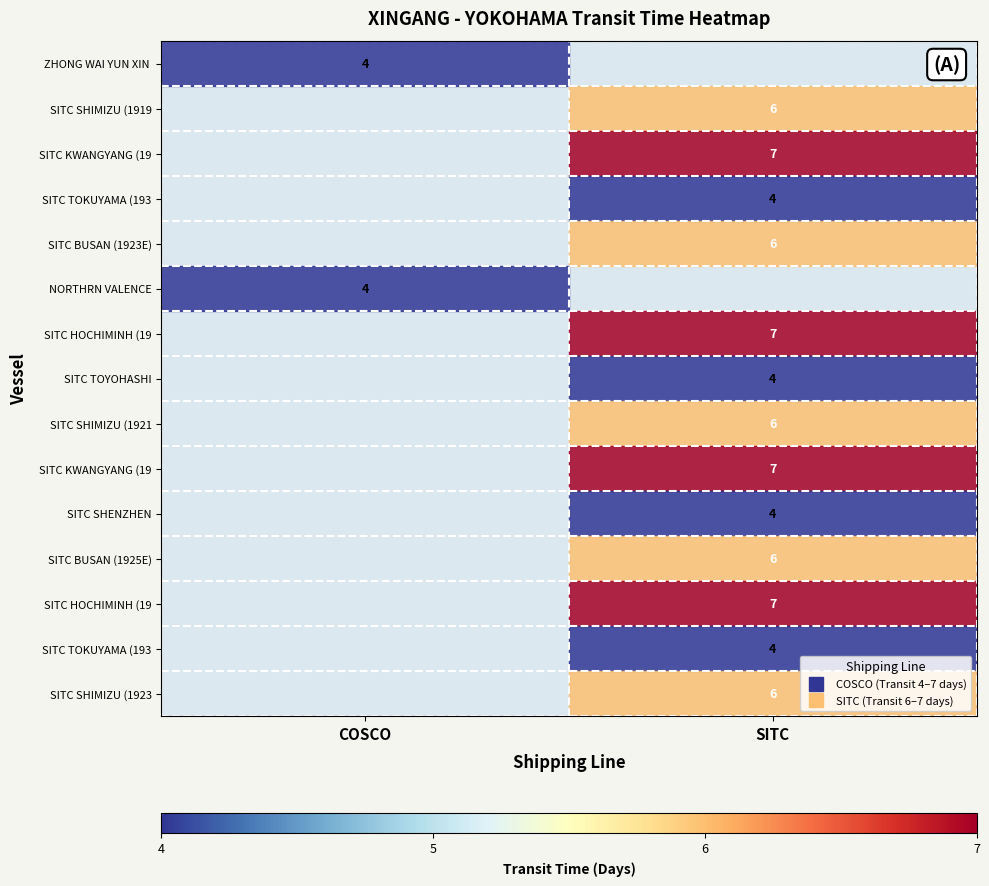

How many data points does each series have?

2